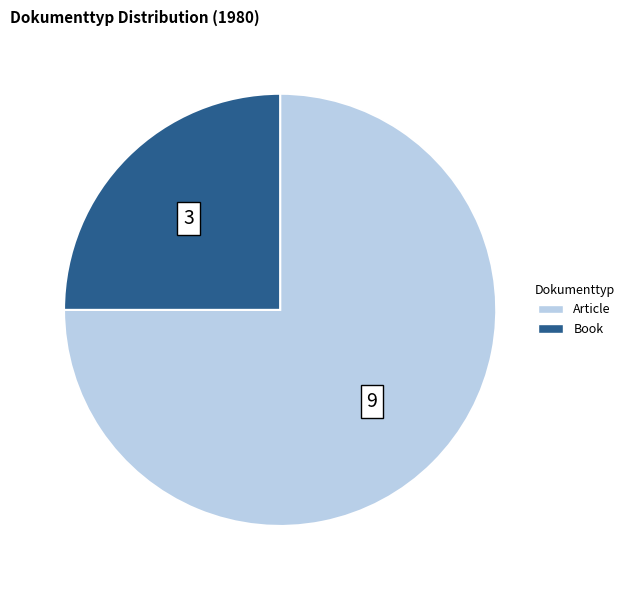

How many slices are in this pie chart?

2